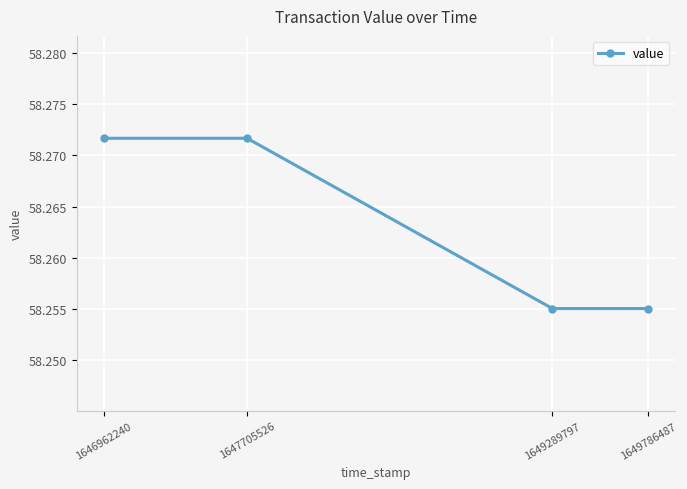

True or false: the data shows 101.3 at 1649289797.

False